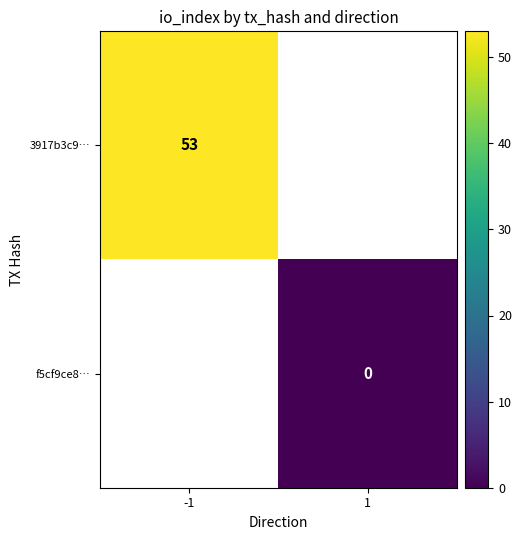

The 3917b3c9… series shows 77 at -1. True or false?

False